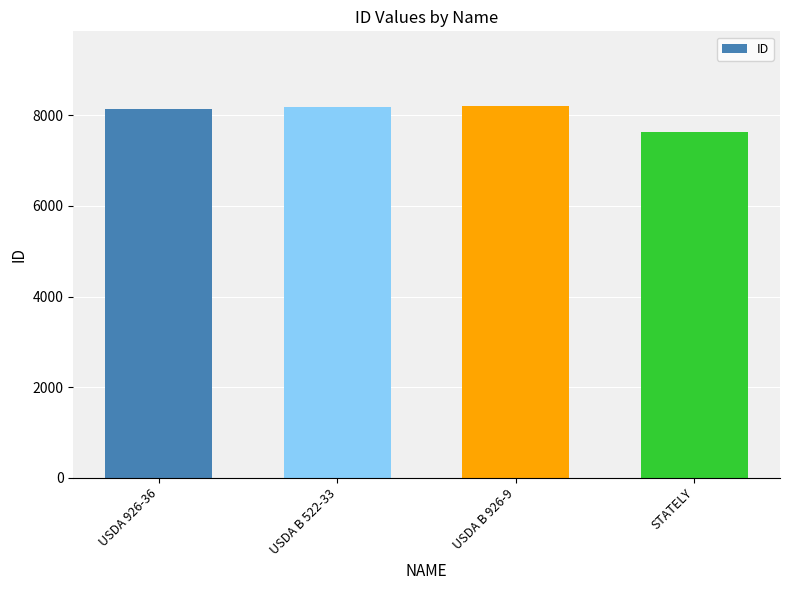

What is the label of the 4th bar from the right?

USDA 926-36